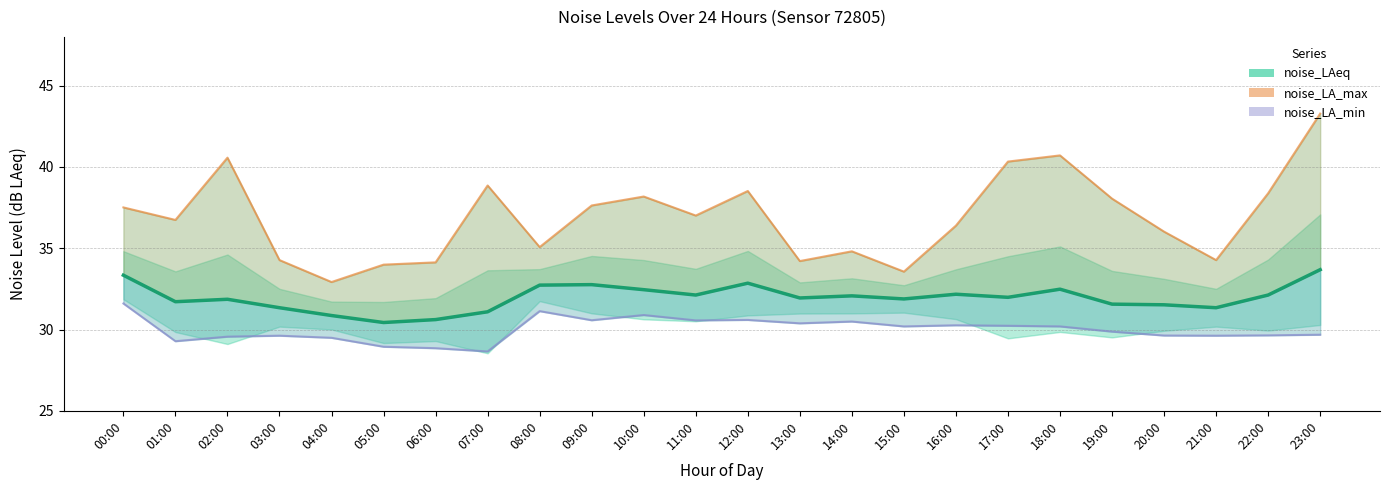

What is the ratio of the value at 07:00 to the value at 16:00?

1.0